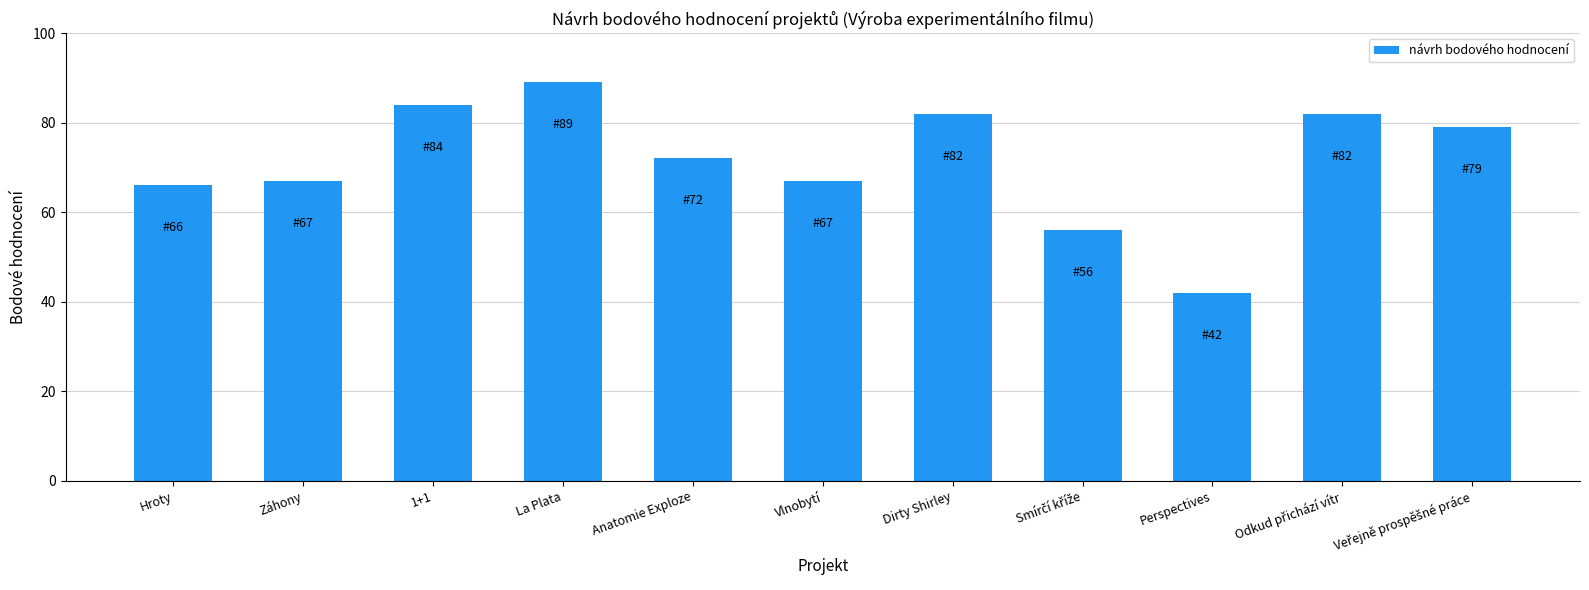

What is the maximum value shown in the chart?

89